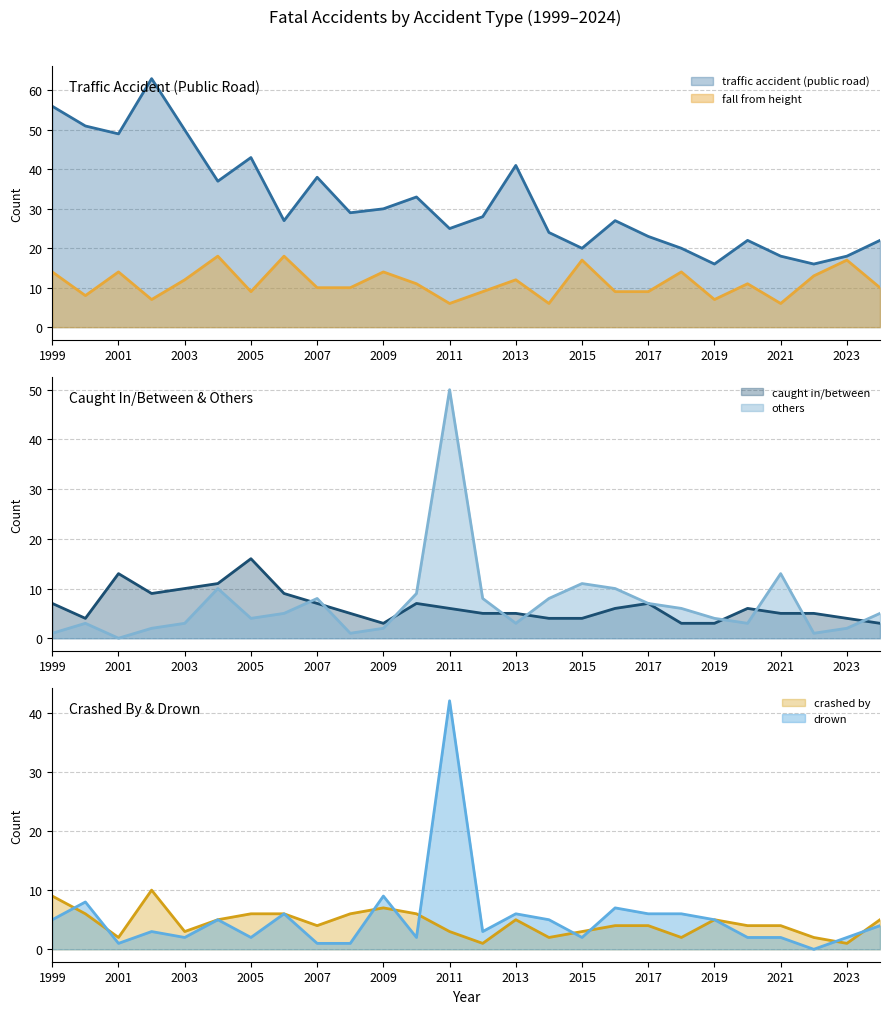

Rank the series at 2006 from highest to lowest value.

traffic accident (public road), fall from height, caught in/between, crashed by, drown, others